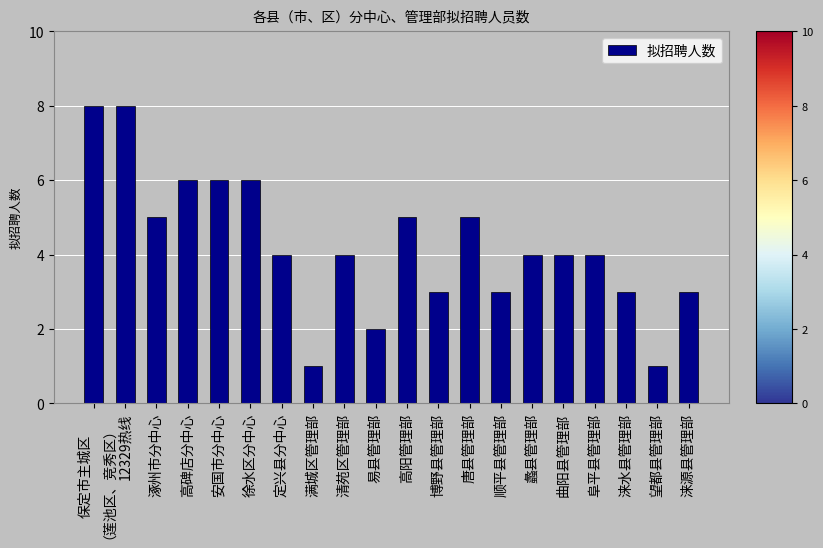

True or false: the data shows 2 at 望都县管理部.

False